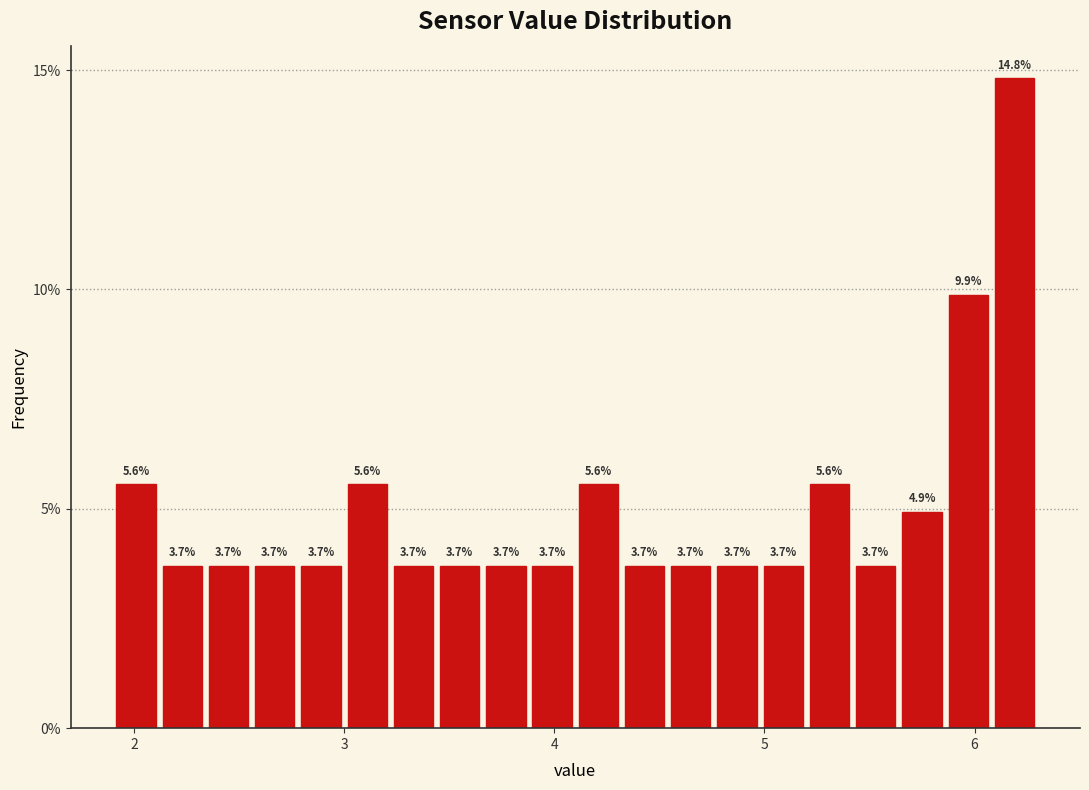

Read against the x-axis, roughly where is the centre of the tallest bar?

6.2